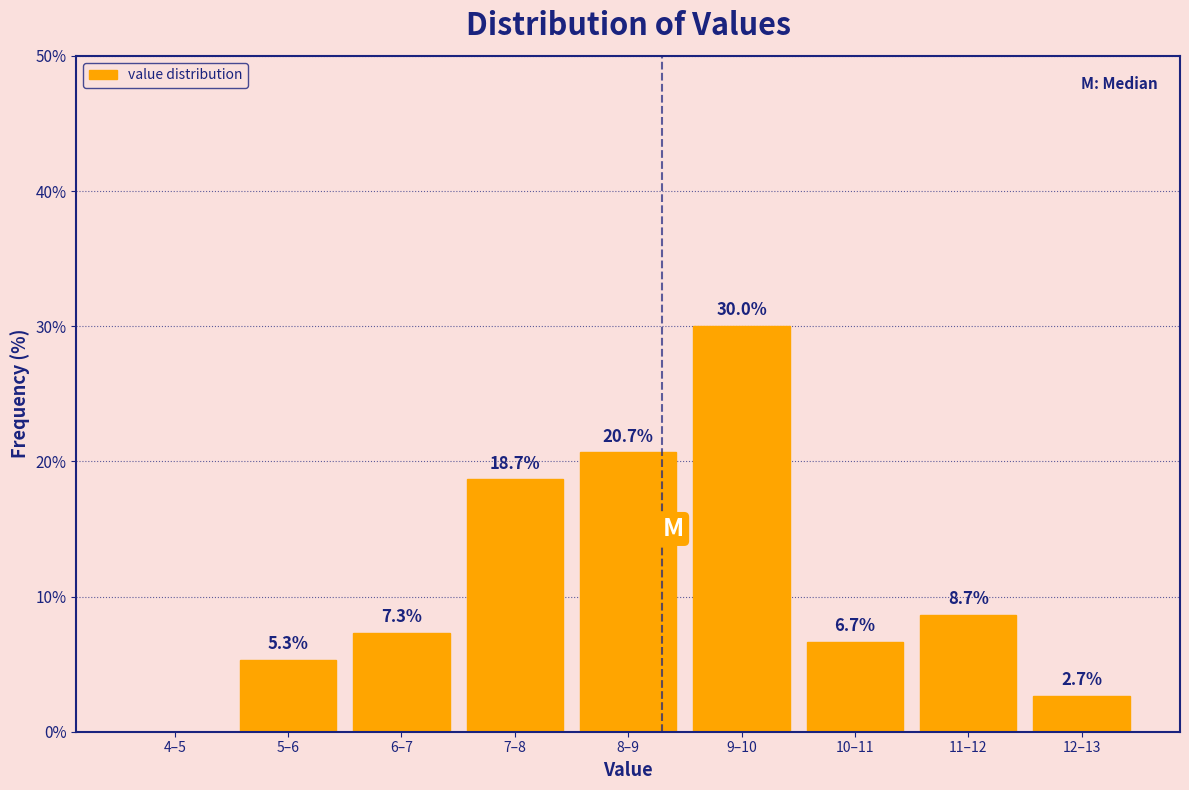

Reading left to right, what are all the values shown in this chart?

4–5=0.0	5–6=5.3	6–7=7.3	7–8=18.7	8–9=20.7	9–10=30.0	10–11=6.7	11–12=8.7	12–13=2.7